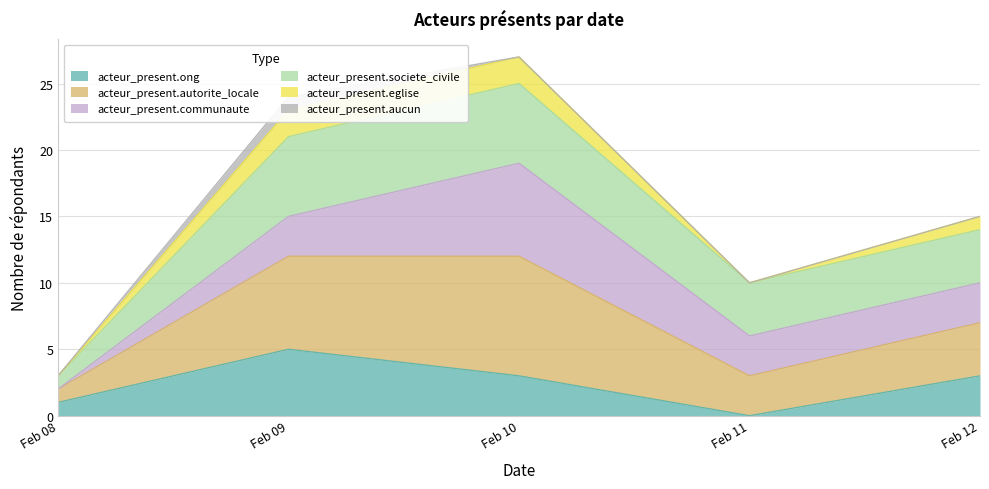

What is the total value across all series at Feb 11?

10